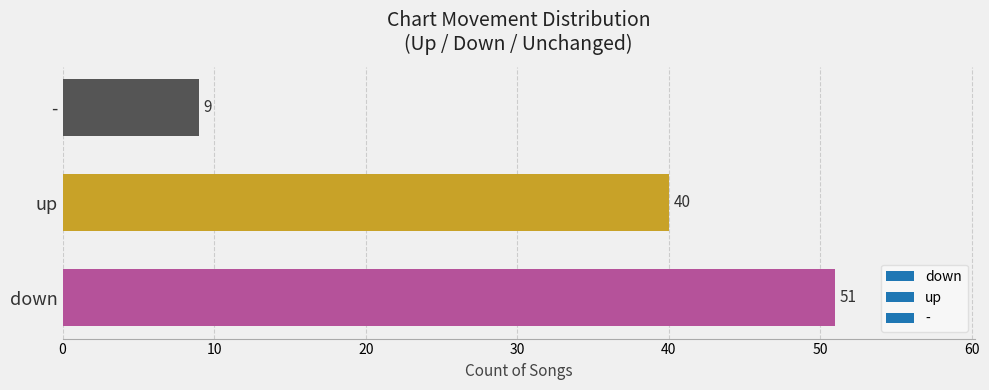

Count the values in the range 9 to 51.

3